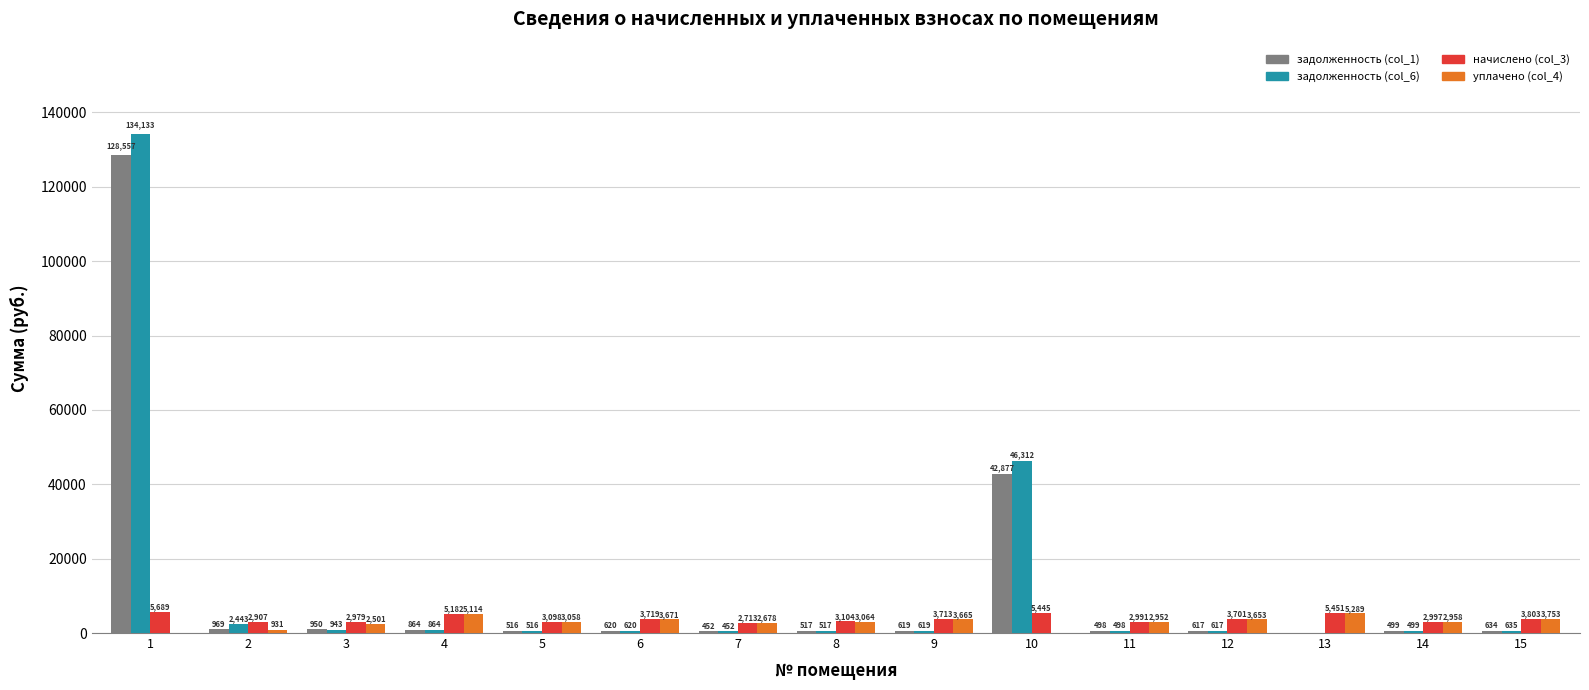

Which series changed the most between 8 and 12?

начислено (col_3)